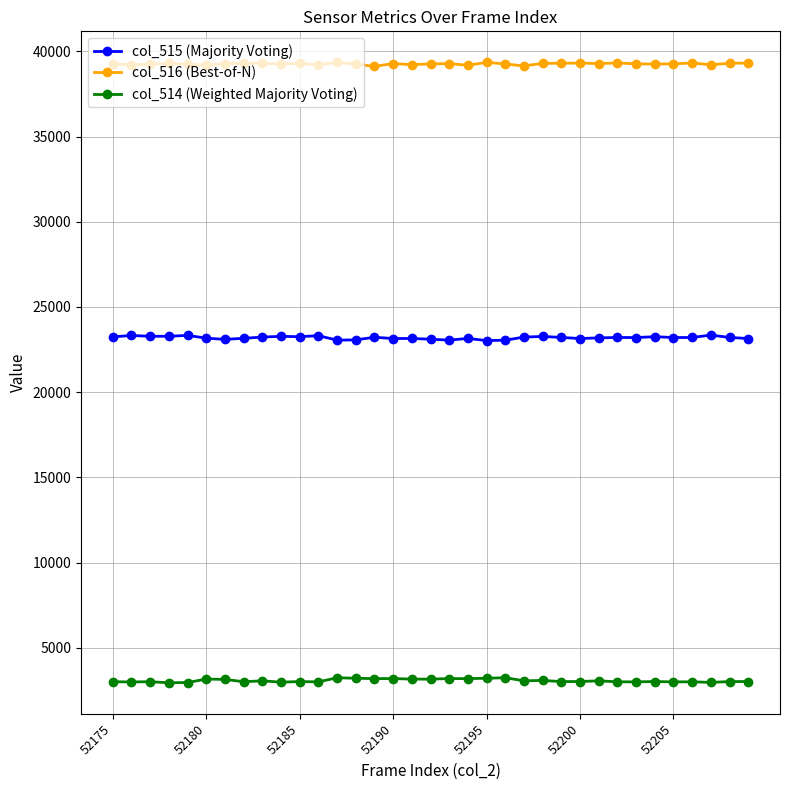

What is the value of the col_516 (Best-of-N) point at the 15th from the left?

39118